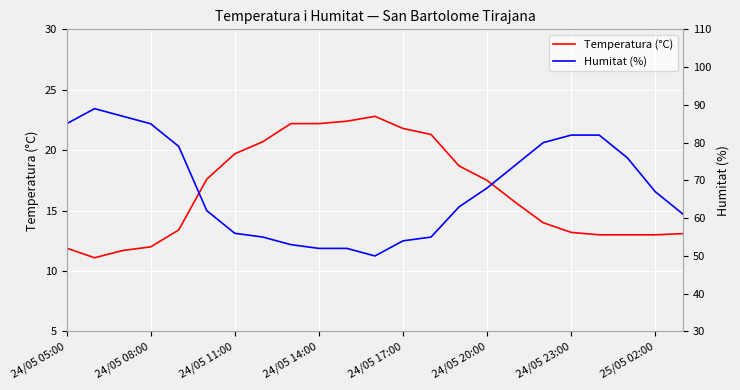

True or false: Temperatura (°C) has a value of 21.8 at 24/05 17:00.

True